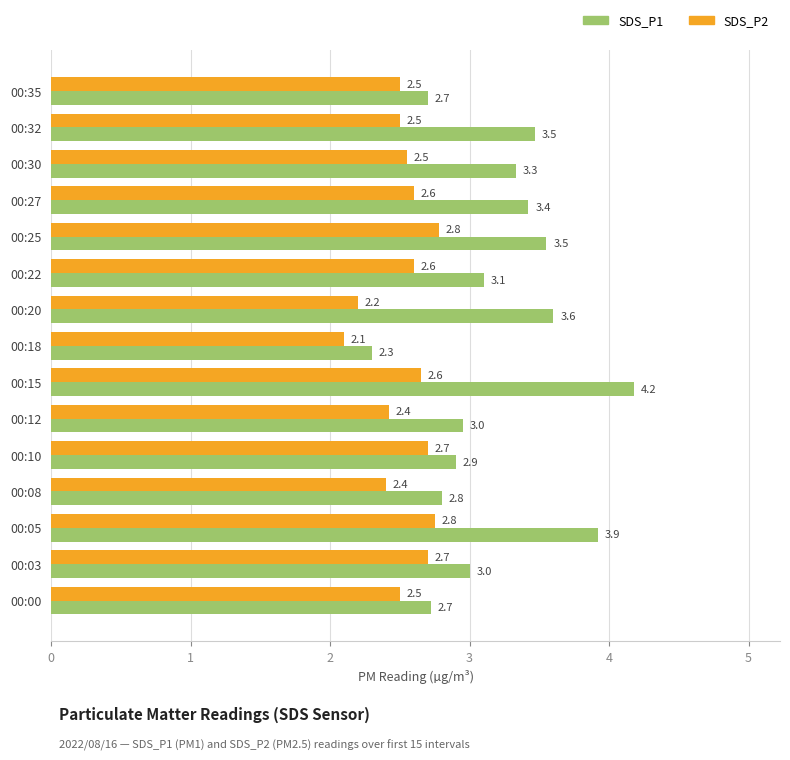

List the series in order of their overall mean, highest first.

SDS_P1, SDS_P2